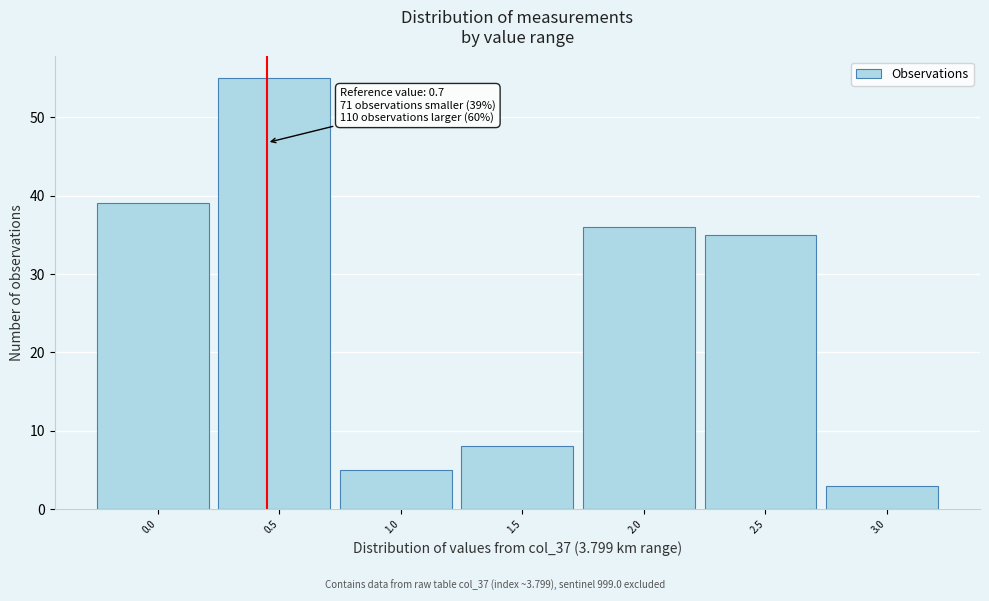

Reading left to right, extract all data points from this chart.

0.0=39	0.5=55	1.0=5	1.5=8	2.0=36	2.5=35	3.0=3